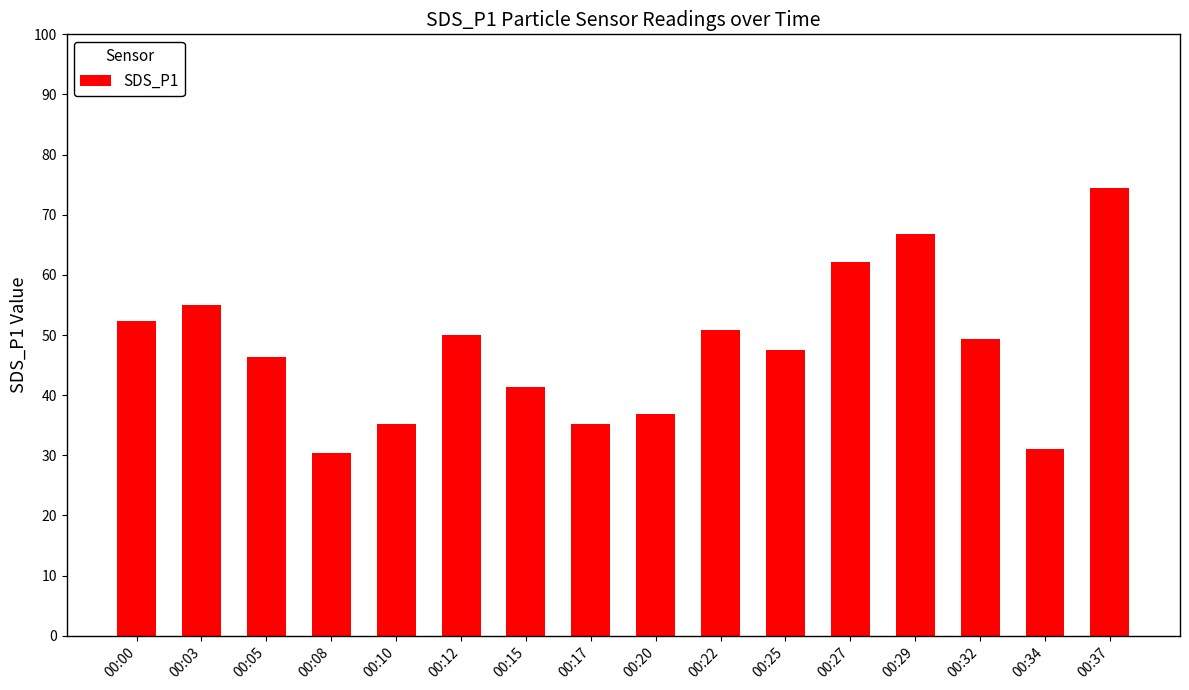

Where is the data nearest to the value 52?

00:00